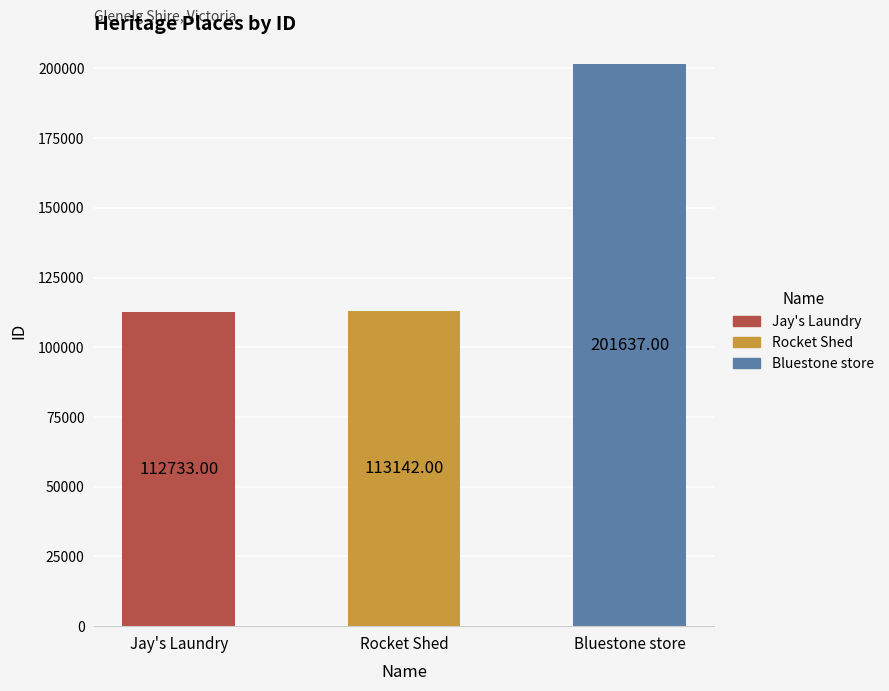

What is the sum of all values?

427512